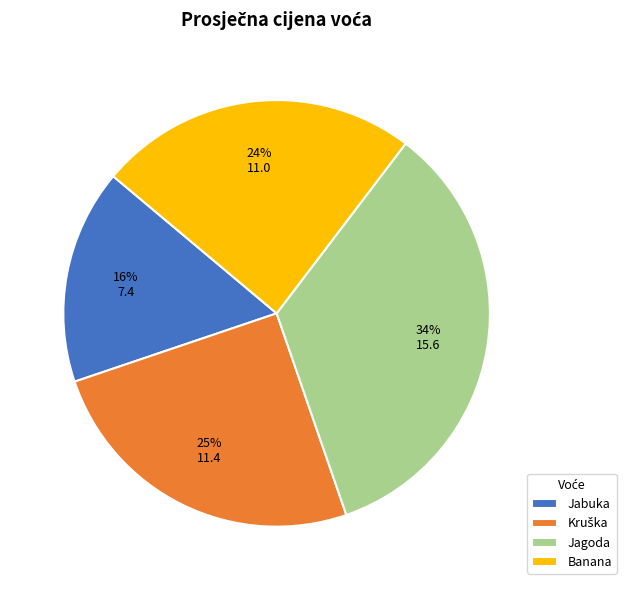

What is the smallest slice in the pie chart?

Jabuka